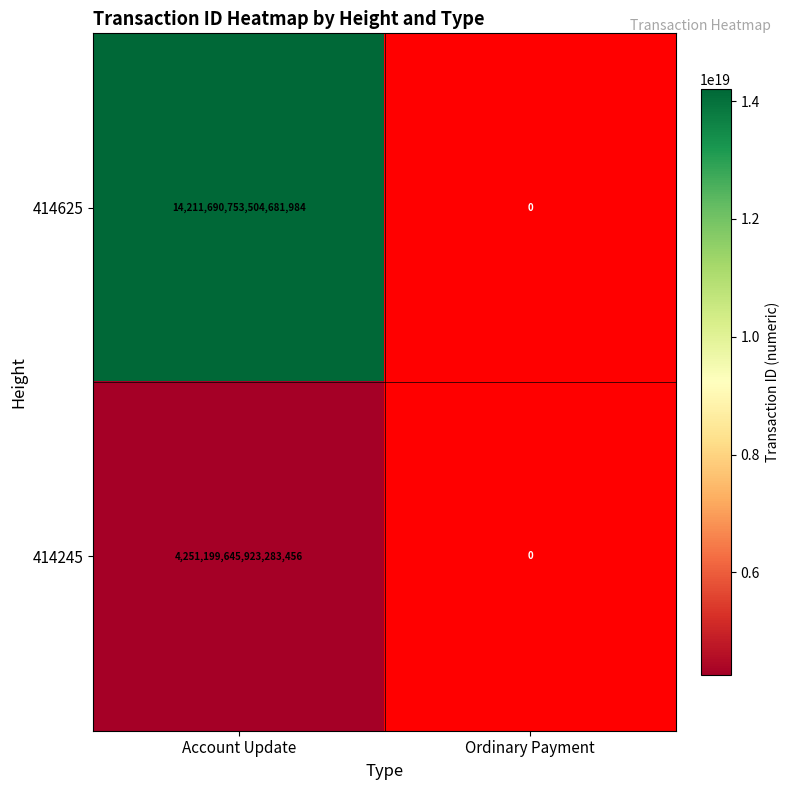

The 414245 series shows 7231246833389932544 at Account Update. True or false?

False